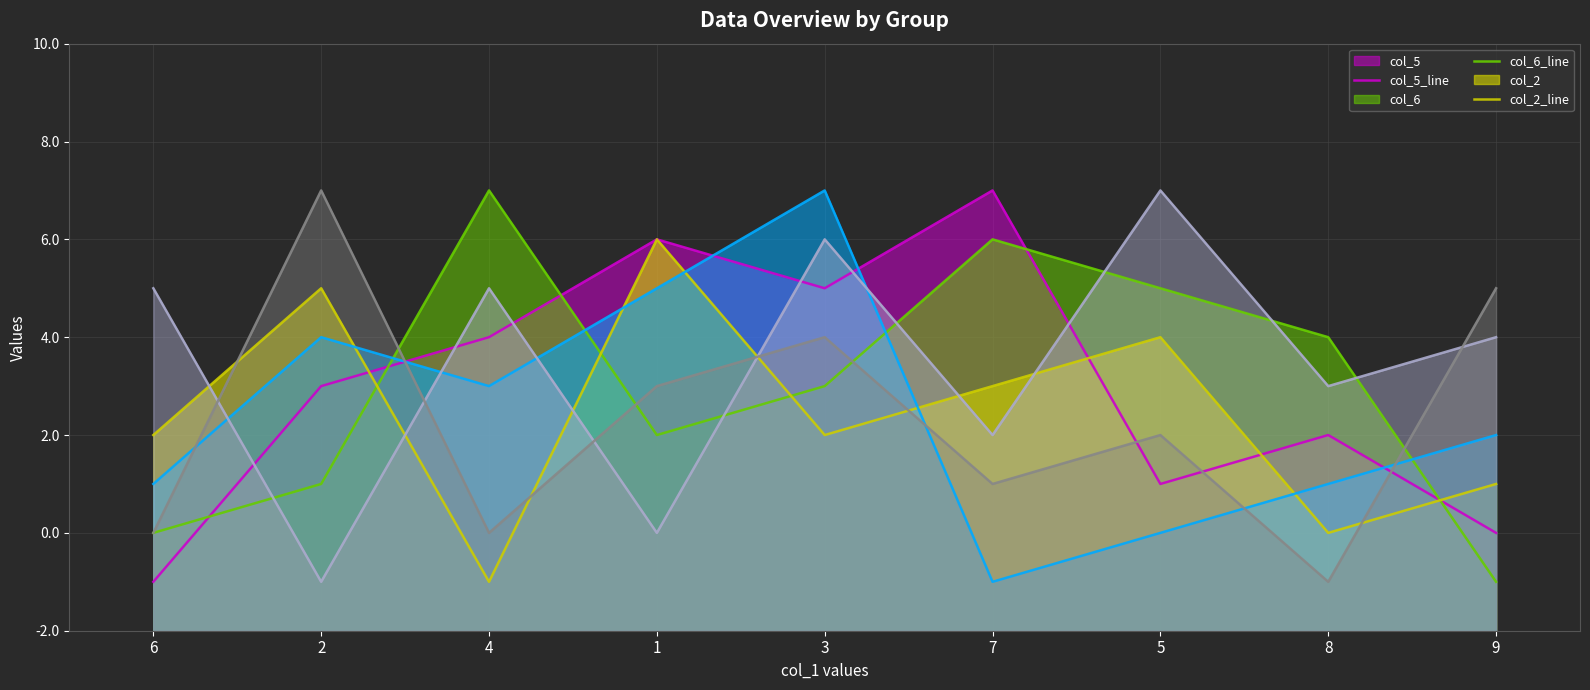

What is the spread (max minus min) of values at 5?

7